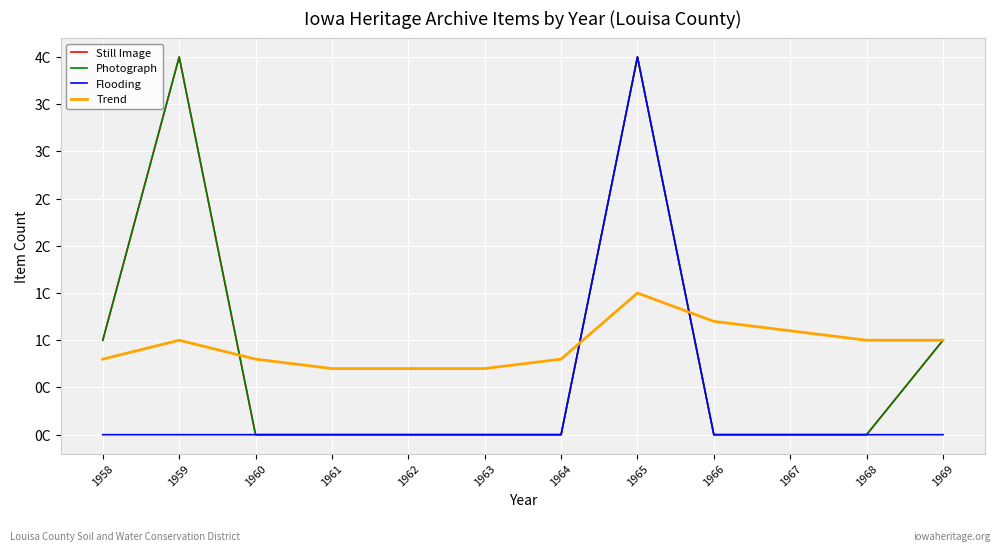

What is the sum of all Photograph values?

10.0